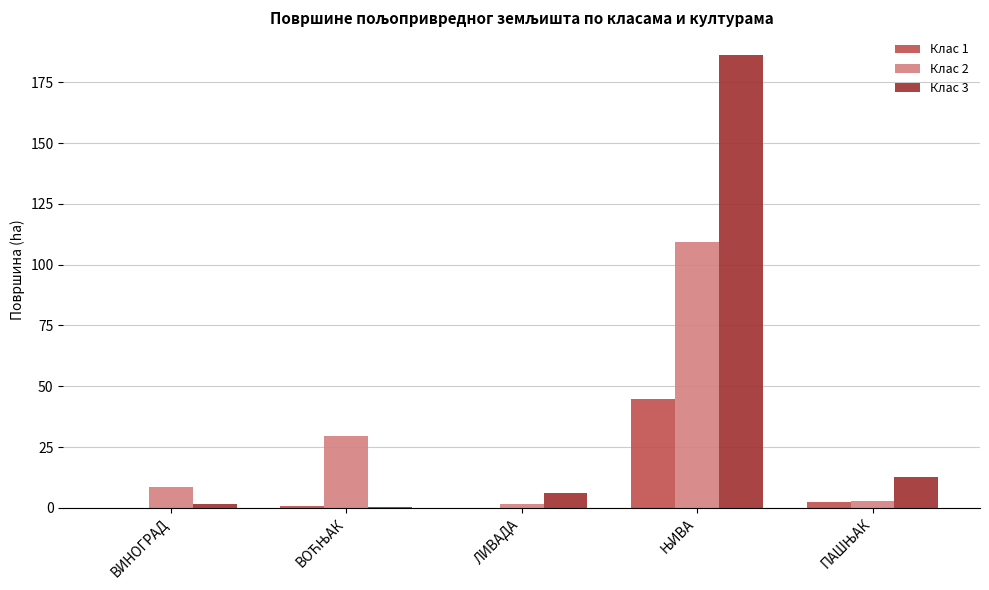

The Клас 1 series shows -16.9 at ВИНОГРАД. True or false?

False